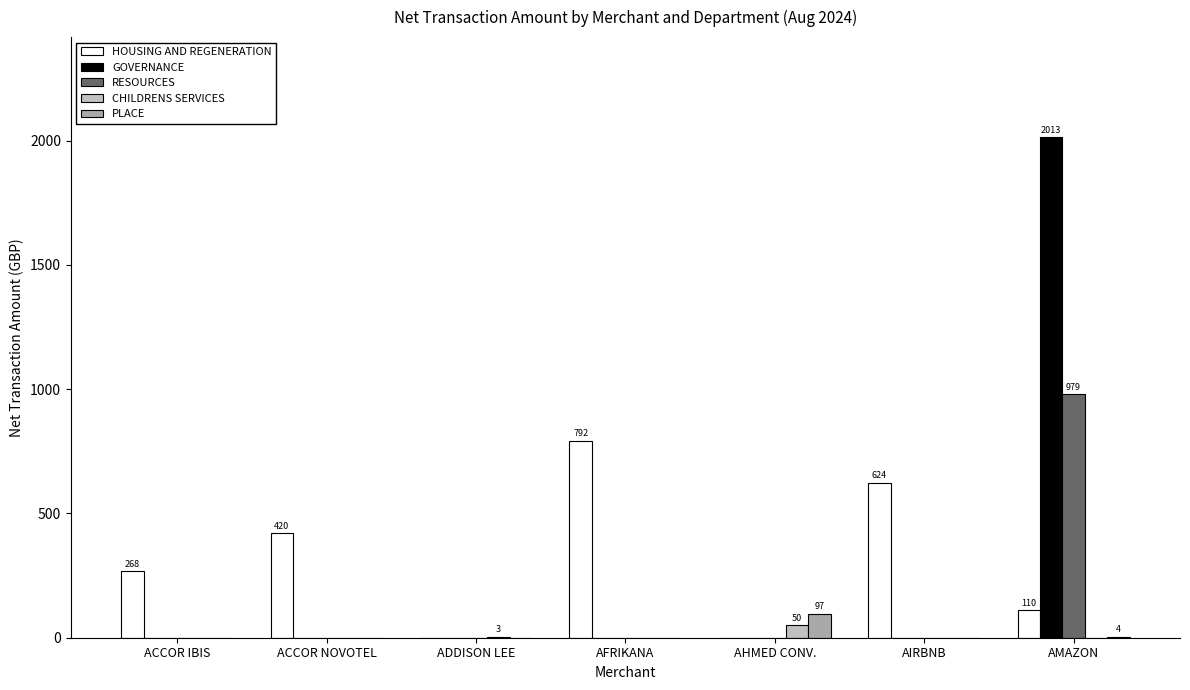

Which category has the highest value across all series?

AMAZON